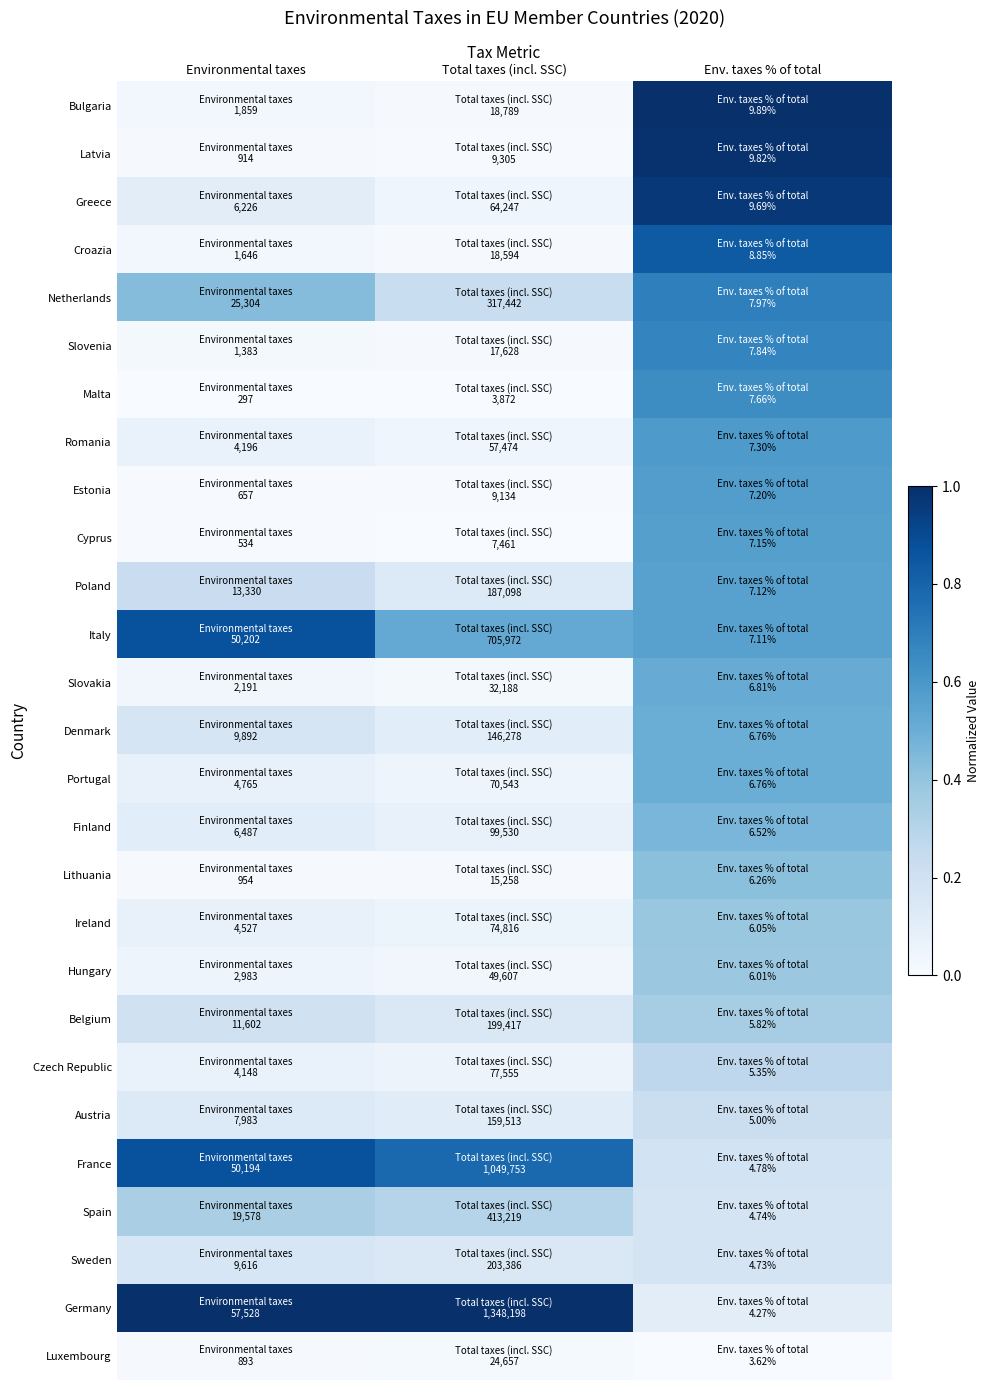

Reading right to left, list all the values displayed in this chart.

Bulgaria: Env. taxes % of total=1.0	Total taxes (incl. SSC)=0.0	Environmental taxes=0.0
Latvia: Env. taxes % of total=1.0	Total taxes (incl. SSC)=0.0	Environmental taxes=0.0
Greece: Env. taxes % of total=1.0	Total taxes (incl. SSC)=0.0	Environmental taxes=0.1
Croazia: Env. taxes % of total=0.8	Total taxes (incl. SSC)=0.0	Environmental taxes=0.0
Netherlands: Env. taxes % of total=0.7	Total taxes (incl. SSC)=0.2	Environmental taxes=0.4
Slovenia: Env. taxes % of total=0.7	Total taxes (incl. SSC)=0.0	Environmental taxes=0.0
Malta: Env. taxes % of total=0.6	Total taxes (incl. SSC)=0.0	Environmental taxes=0.0
Romania: Env. taxes % of total=0.6	Total taxes (incl. SSC)=0.0	Environmental taxes=0.1
Estonia: Env. taxes % of total=0.6	Total taxes (incl. SSC)=0.0	Environmental taxes=0.0
Cyprus: Env. taxes % of total=0.6	Total taxes (incl. SSC)=0.0	Environmental taxes=0.0
Poland: Env. taxes % of total=0.6	Total taxes (incl. SSC)=0.1	Environmental taxes=0.2
Italy: Env. taxes % of total=0.6	Total taxes (incl. SSC)=0.5	Environmental taxes=0.9
Slovakia: Env. taxes % of total=0.5	Total taxes (incl. SSC)=0.0	Environmental taxes=0.0
Denmark: Env. taxes % of total=0.5	Total taxes (incl. SSC)=0.1	Environmental taxes=0.2
Portugal: Env. taxes % of total=0.5	Total taxes (incl. SSC)=0.0	Environmental taxes=0.1
Finland: Env. taxes % of total=0.5	Total taxes (incl. SSC)=0.1	Environmental taxes=0.1
Lithuania: Env. taxes % of total=0.4	Total taxes (incl. SSC)=0.0	Environmental taxes=0.0
Ireland: Env. taxes % of total=0.4	Total taxes (incl. SSC)=0.1	Environmental taxes=0.1
Hungary: Env. taxes % of total=0.4	Total taxes (incl. SSC)=0.0	Environmental taxes=0.0
Belgium: Env. taxes % of total=0.4	Total taxes (incl. SSC)=0.1	Environmental taxes=0.2
Czech Republic: Env. taxes % of total=0.3	Total taxes (incl. SSC)=0.1	Environmental taxes=0.1
Austria: Env. taxes % of total=0.2	Total taxes (incl. SSC)=0.1	Environmental taxes=0.1
France: Env. taxes % of total=0.2	Total taxes (incl. SSC)=0.8	Environmental taxes=0.9
Spain: Env. taxes % of total=0.2	Total taxes (incl. SSC)=0.3	Environmental taxes=0.3
Sweden: Env. taxes % of total=0.2	Total taxes (incl. SSC)=0.1	Environmental taxes=0.2
Germany: Env. taxes % of total=0.1	Total taxes (incl. SSC)=1.0	Environmental taxes=1.0
Luxembourg: Env. taxes % of total=0.0	Total taxes (incl. SSC)=0.0	Environmental taxes=0.0